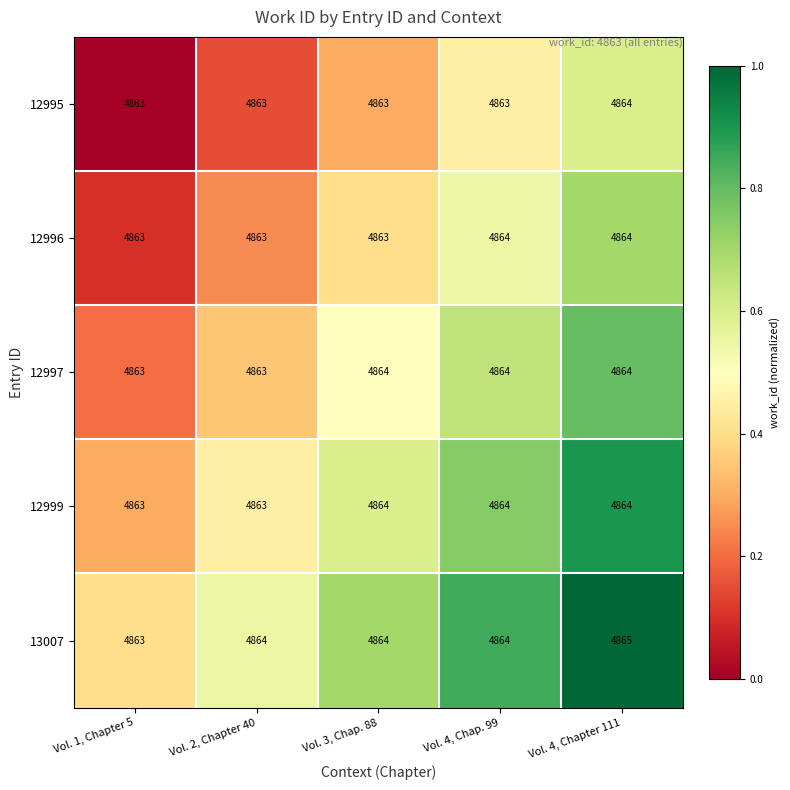

Reading left to right, transcribe all the data shown in this chart.

12995: 4863	4863	4863	4863	4864
12996: 4863	4863	4863	4864	4864
12997: 4863	4863	4864	4864	4864
12999: 4863	4863	4864	4864	4864
13007: 4863	4864	4864	4864	4865